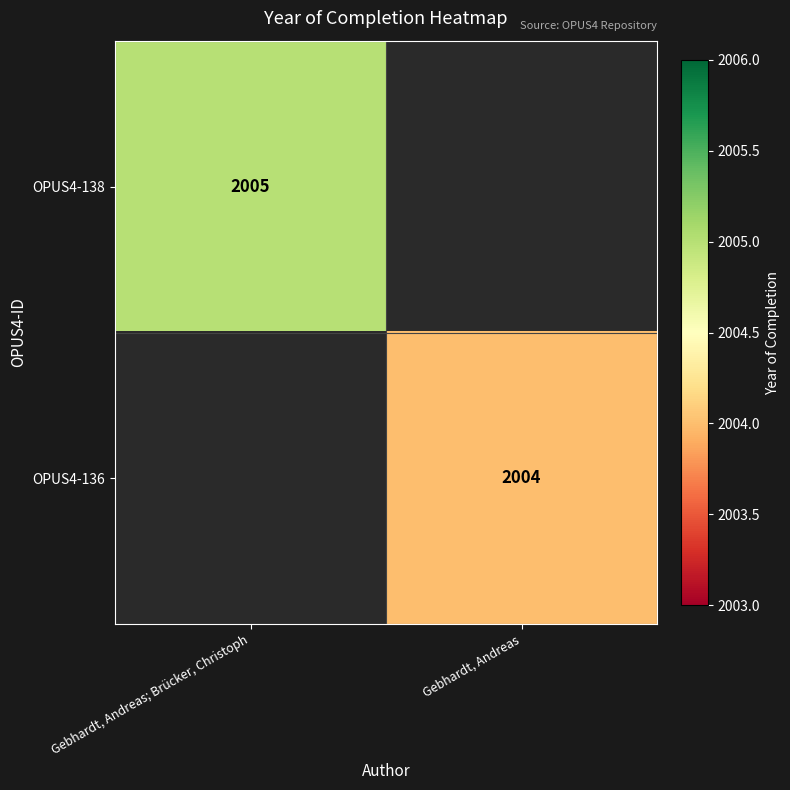

True or false: OPUS4-138 has a value of 2005 at Gebhardt, Andreas; Brücker, Christoph.

True